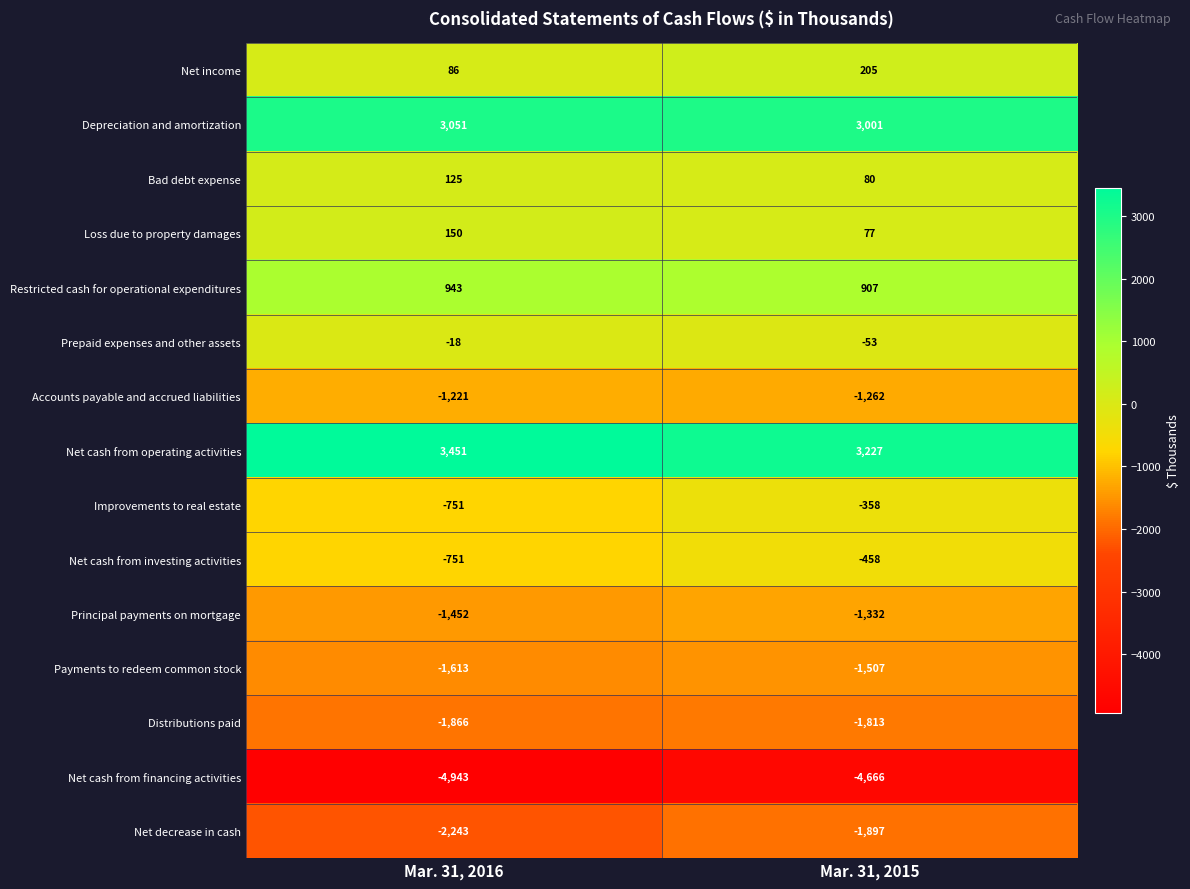

The Depreciation and amortization series shows 3001 at Mar. 31, 2015. True or false?

True